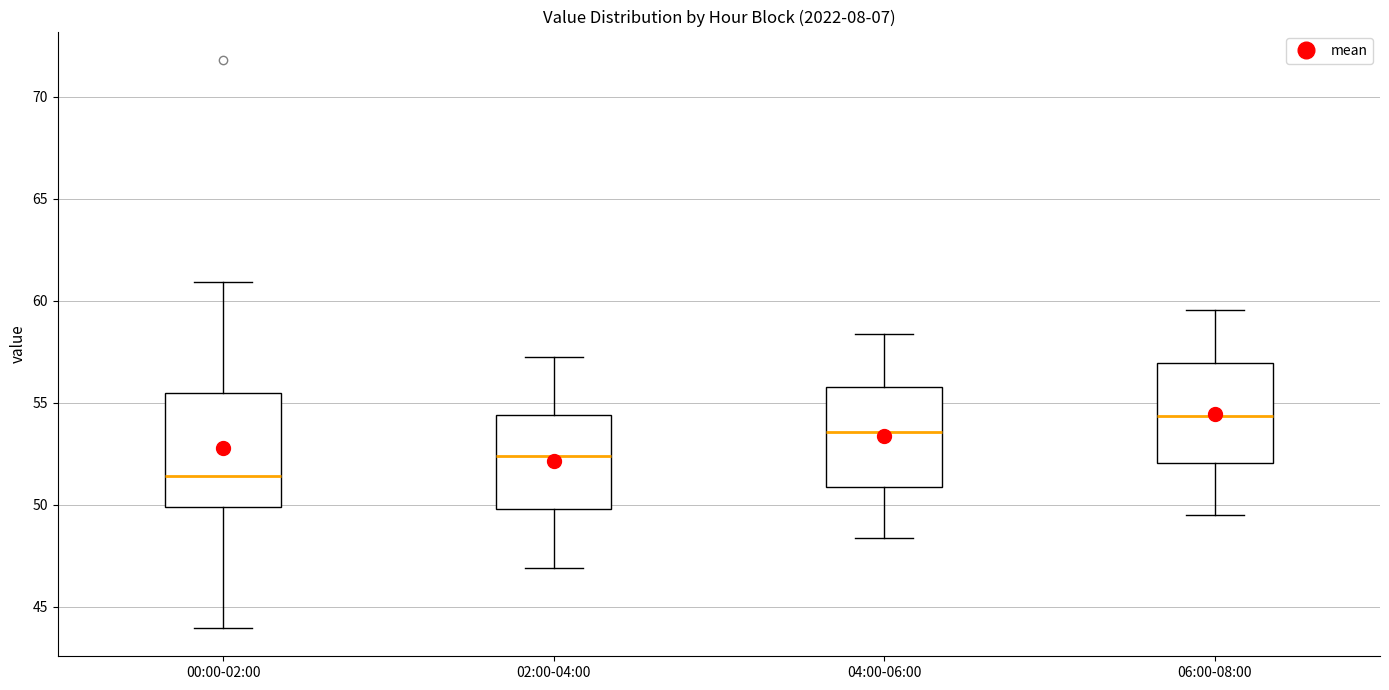

Where does the lower whisker of the box for 02:00-04:00 end on the y-axis? The values are not printed on the chart, so give them approximately, as read against the axis.

47.0